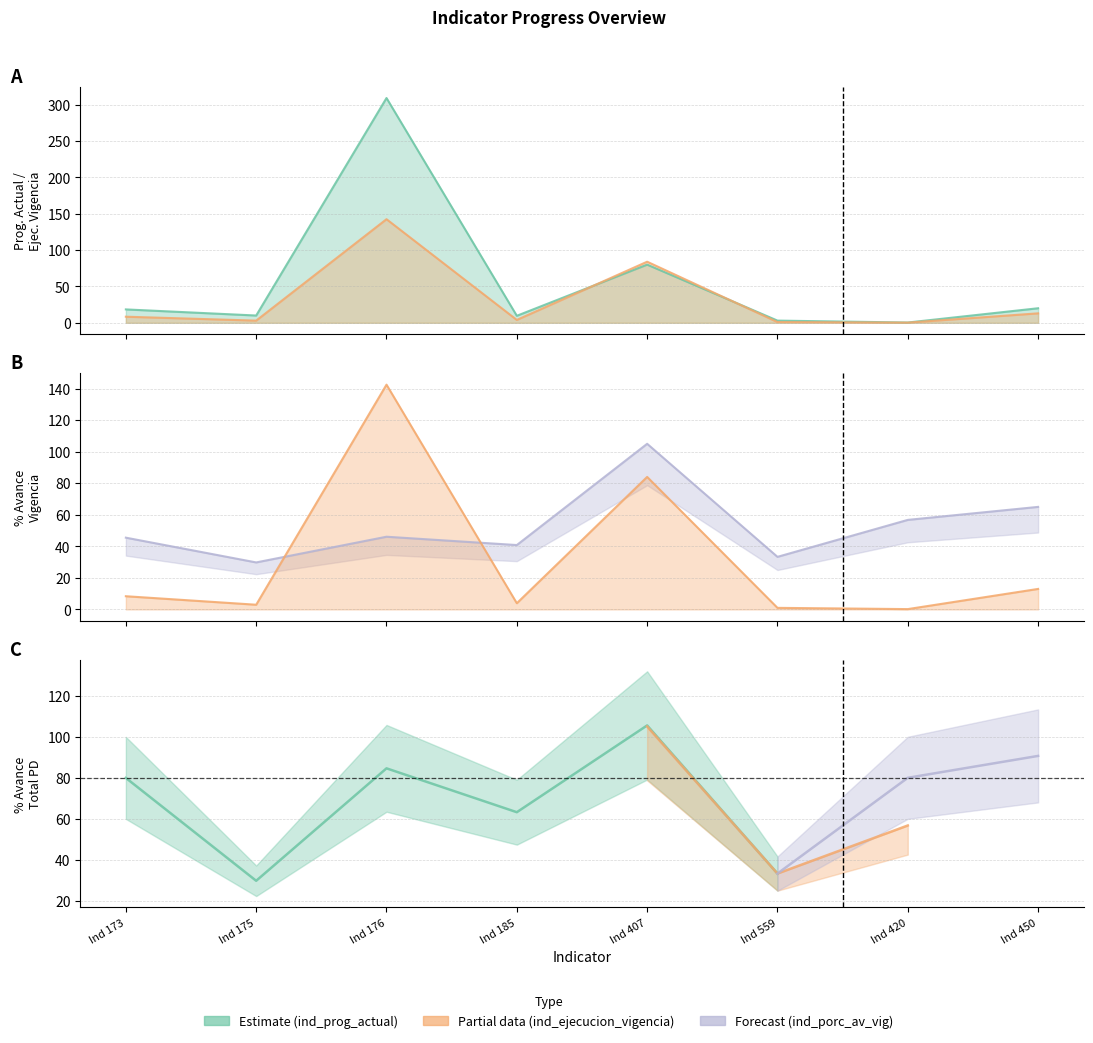

The ind_ejecucion_vigencia series shows 6.3 at Ind 185. True or false?

False